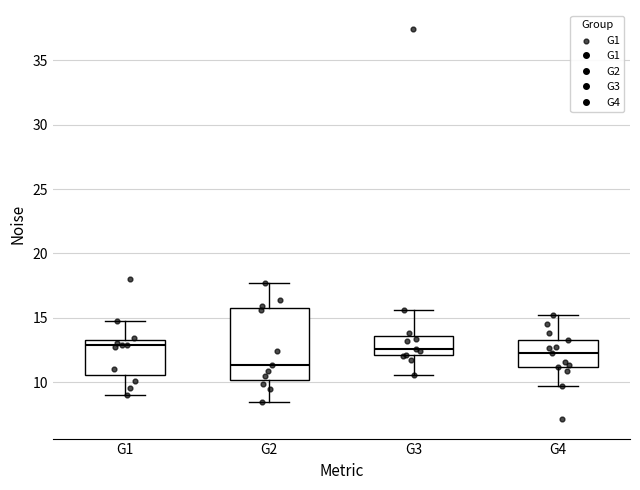

Where does the upper whisker of the box for G4 end on the y-axis? The values are not printed on the chart, so give them approximately, as read against the axis.

15.0